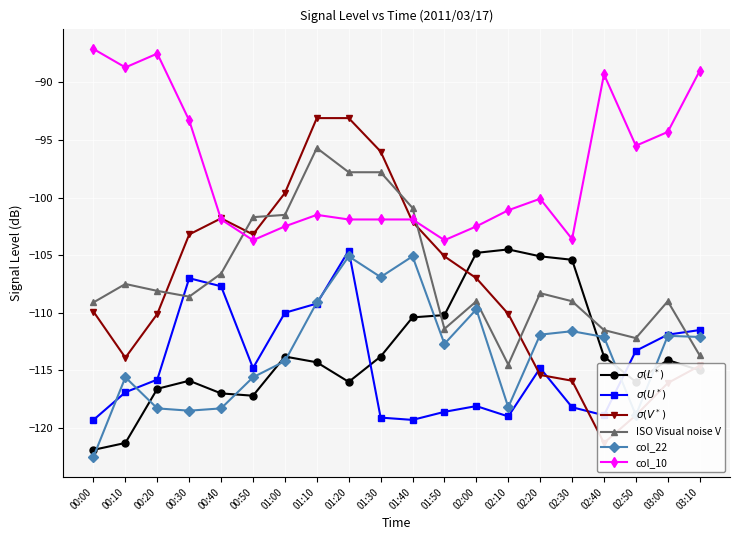

The ISO Visual noise V series shows -100.9 at 01:40. True or false?

True